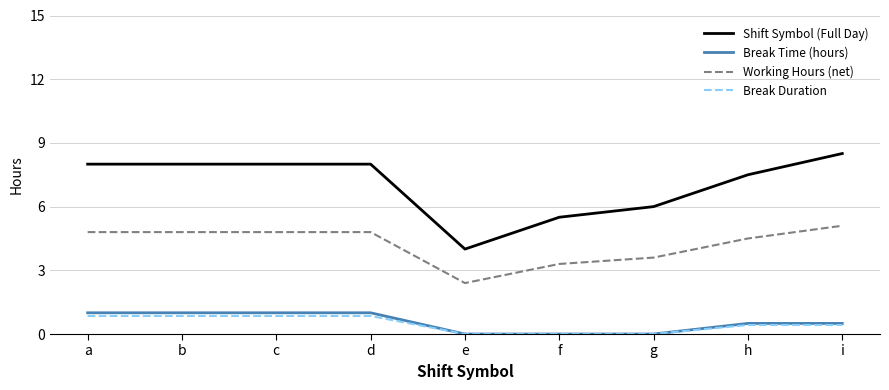

True or false: Working Hours (net) has more than 2 interior local peaks.

False